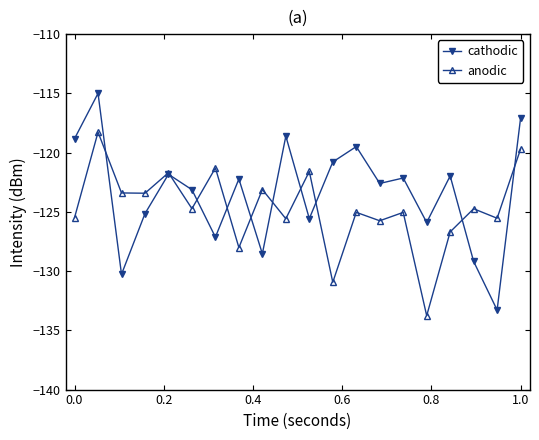

What is the lowest value of the cathodic series?

-133.3